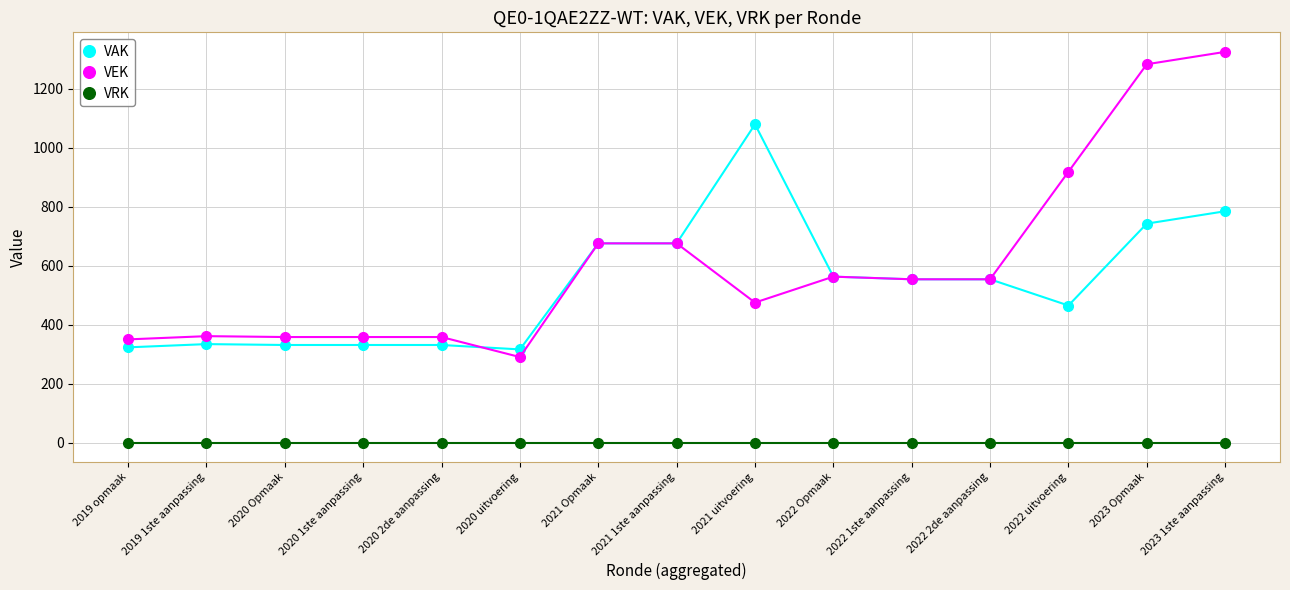

What is the label of the 9th point from the right?

2021 Opmaak